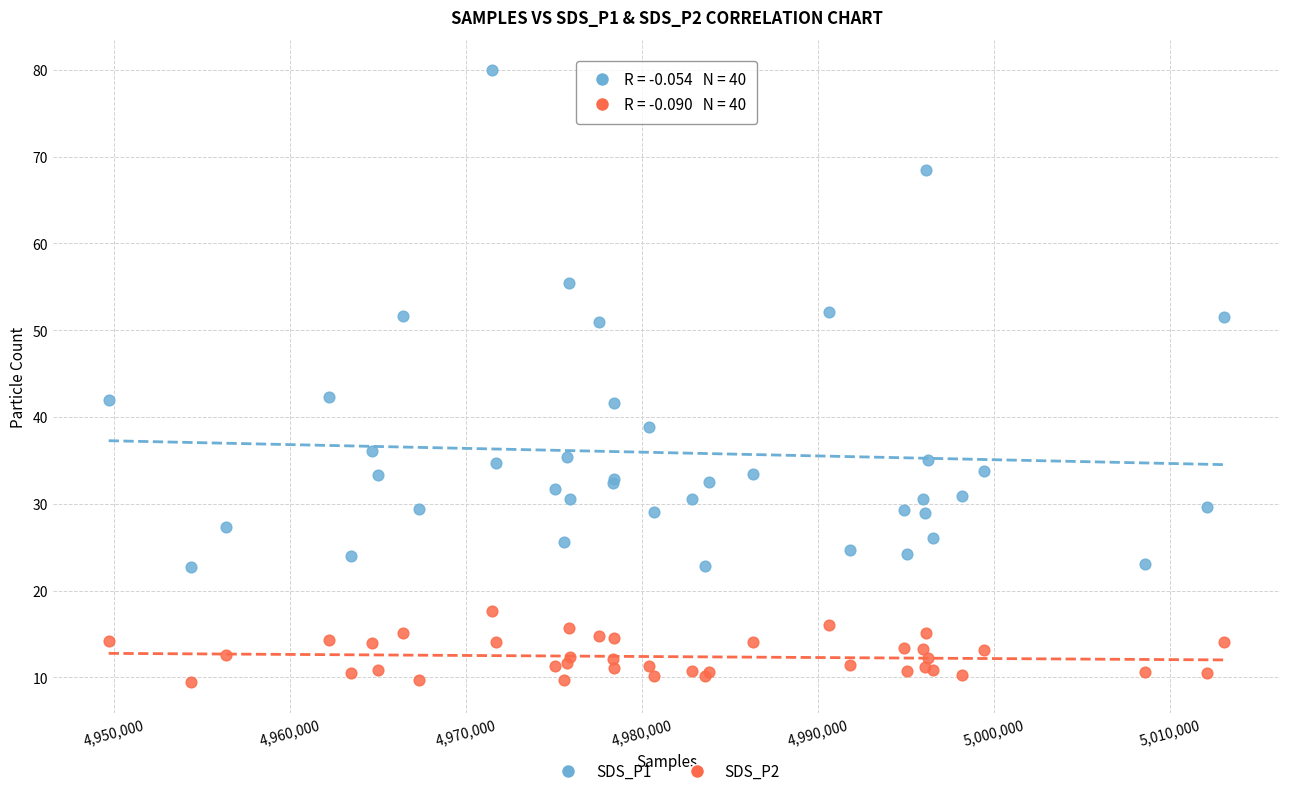

Which series contains the lowest Y value?

SDS_P2